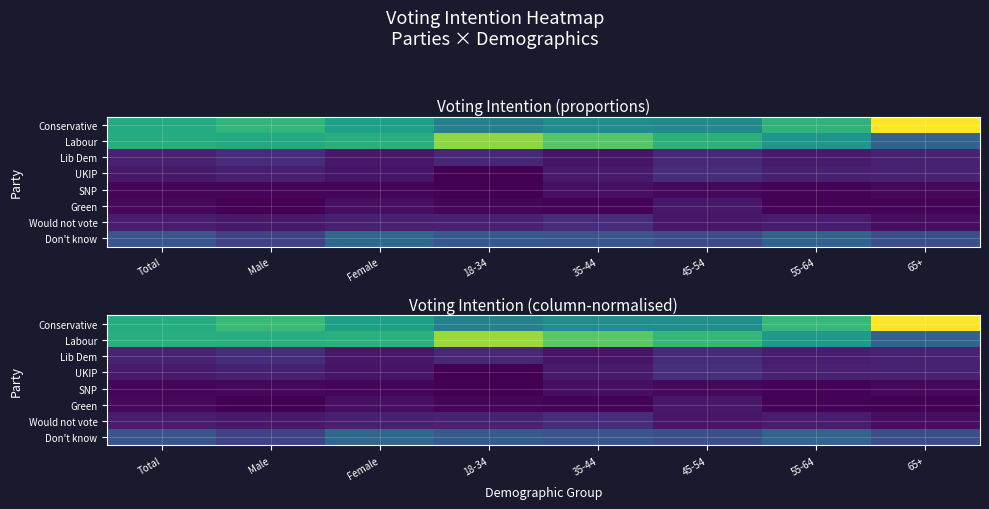

What is the spread (max minus min) of values at Total?

0.3